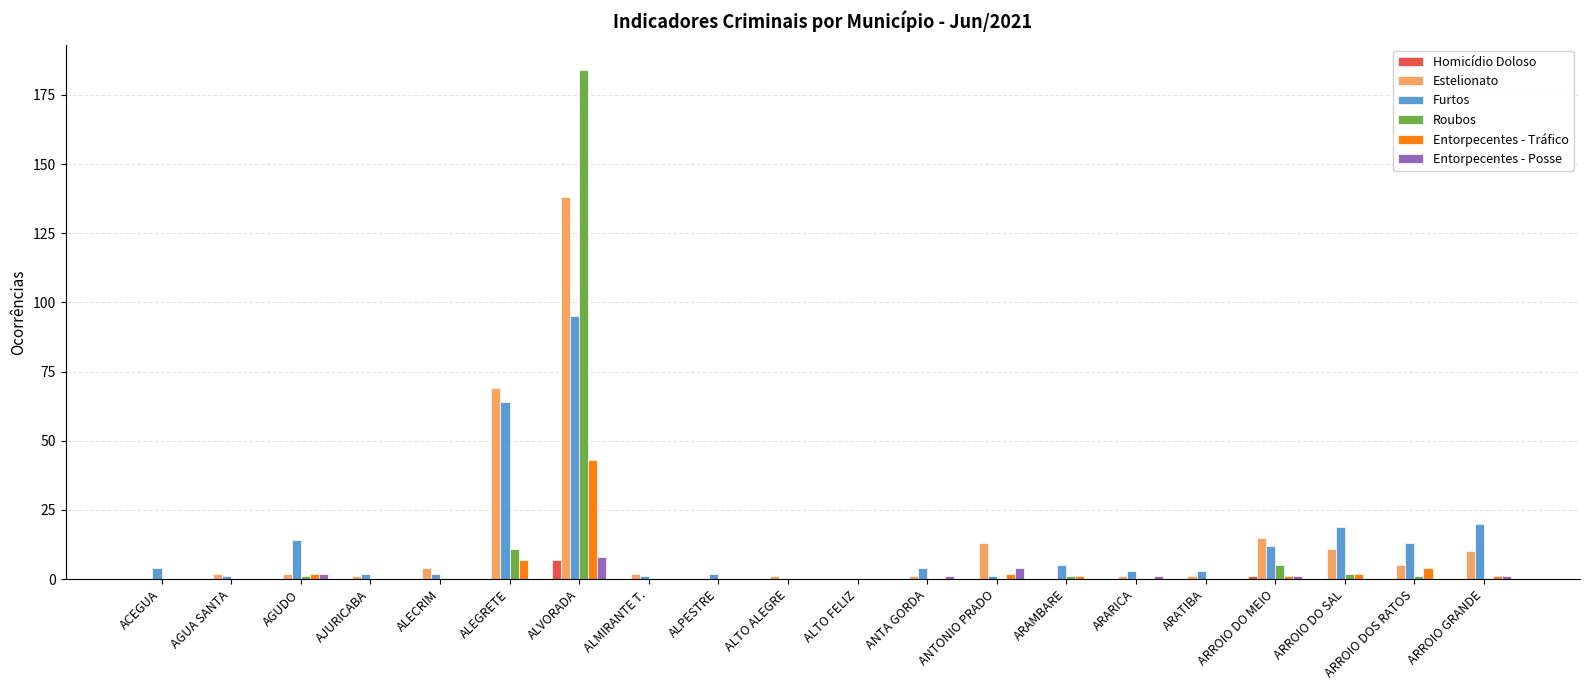

Is the value of Roubos at ALEGRETE greater than the value of Entorpecentes - Posse at ARROIO DO MEIO?

Yes